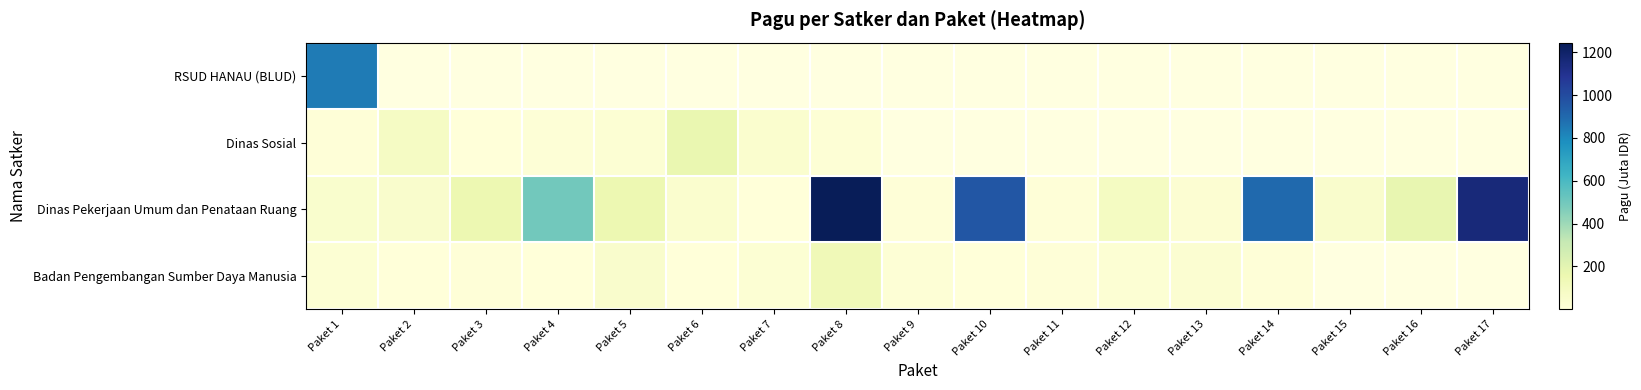

What is the approximate value of Badan Pengembangan Sumber Daya Manusia at Paket 11?

8.1